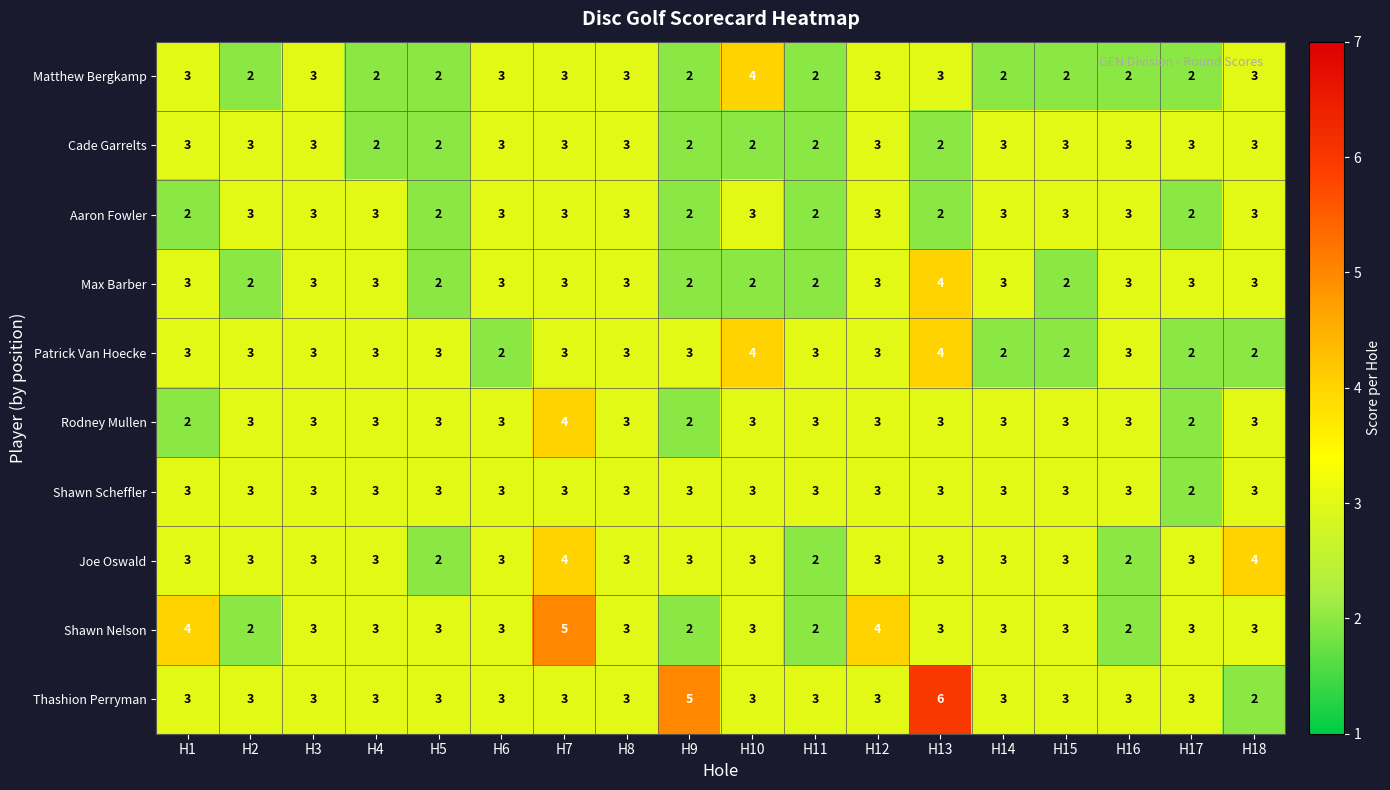

What value does the Cade Garrelts series have at H2?

3